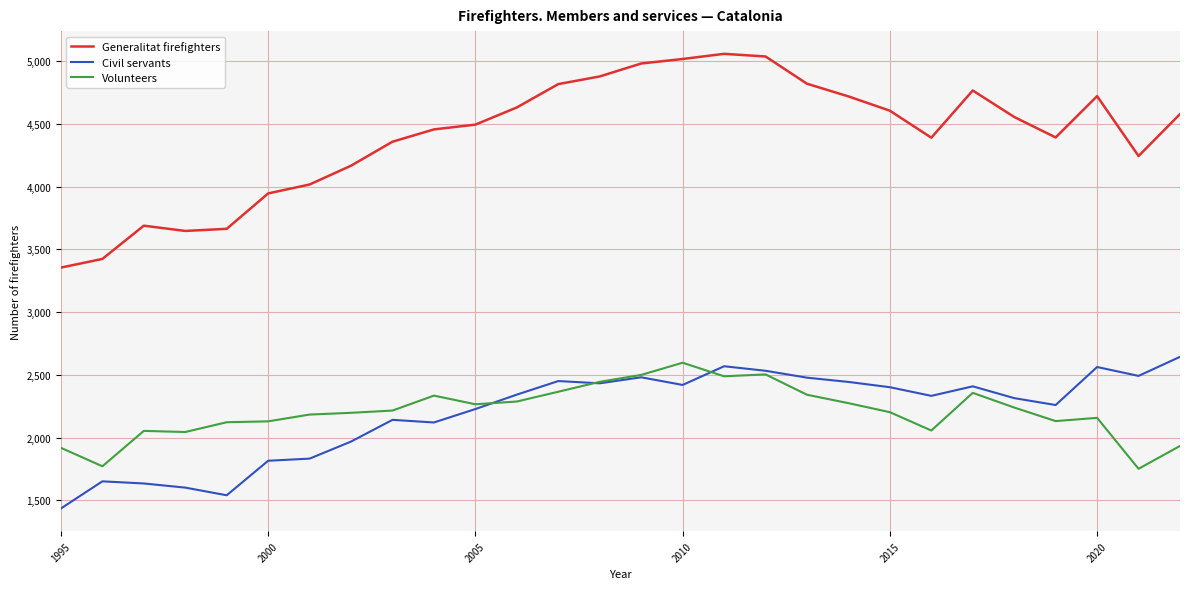

Which series has the widest spread of values?

Generalitat firefighters